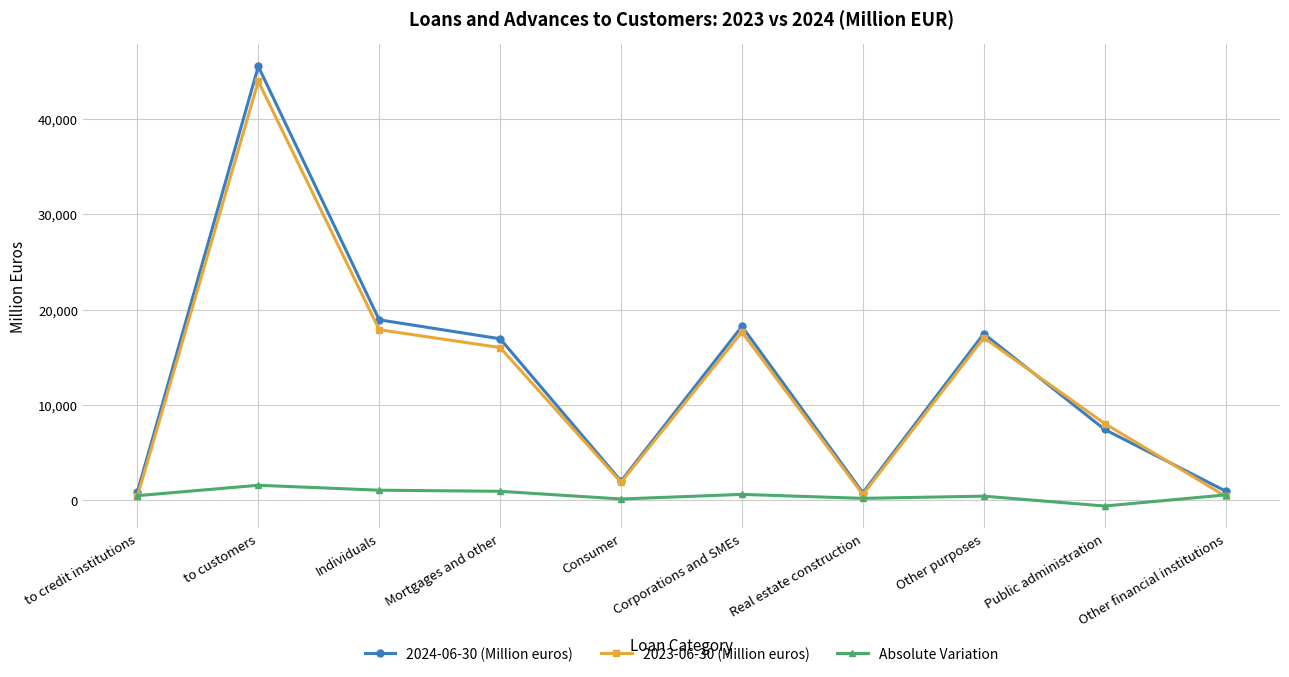

True or false: 2023-06-30 (Million euros) has a value of 17049 at Other purposes.

True